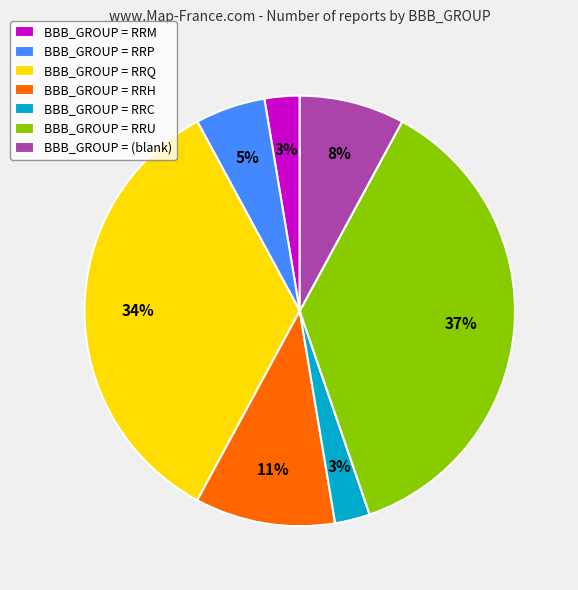

The BBB_GROUP = (blank) slice represents 19% of the pie. True or false?

False